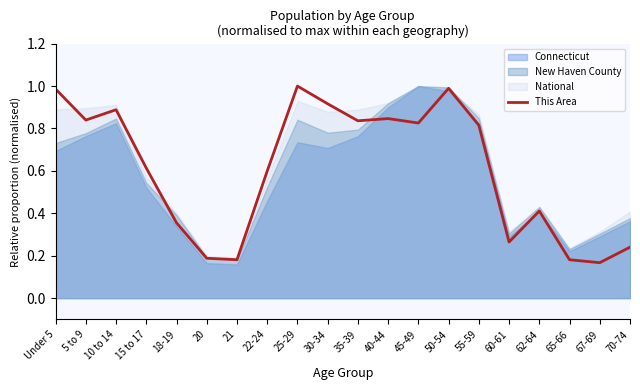

Does the chart have visible grid lines?

No